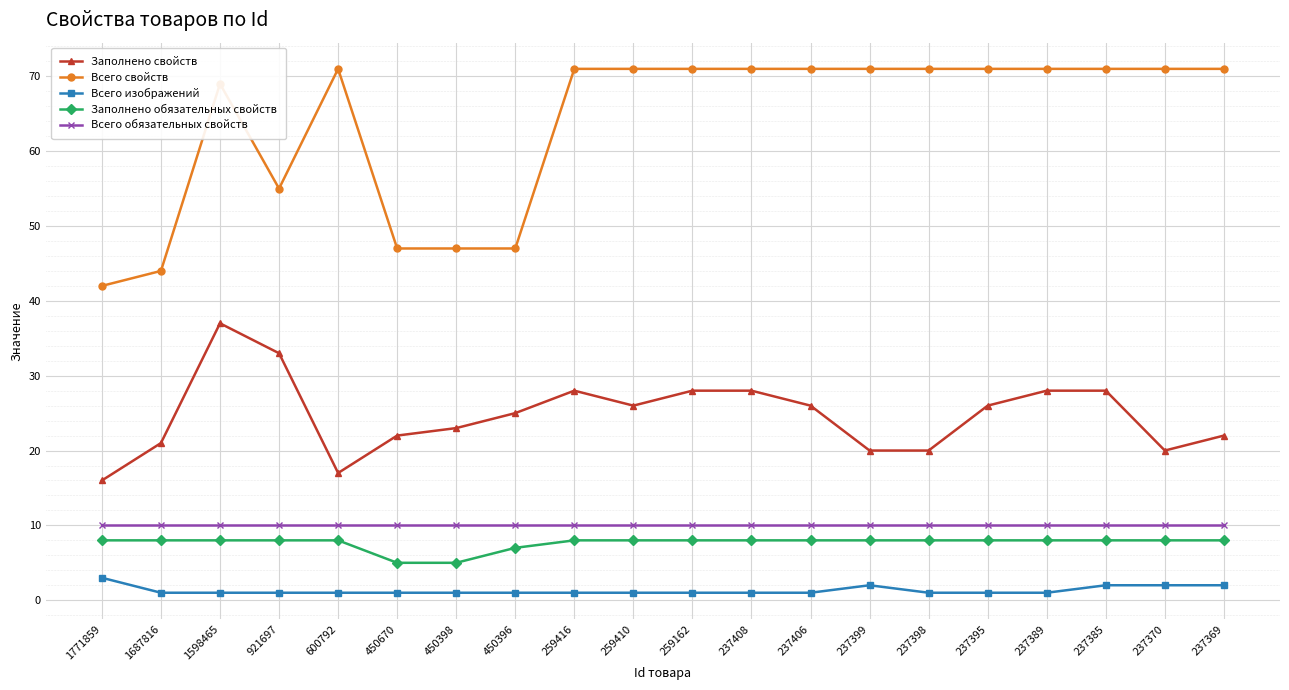

What is the sum of all Всего изображений values?

26